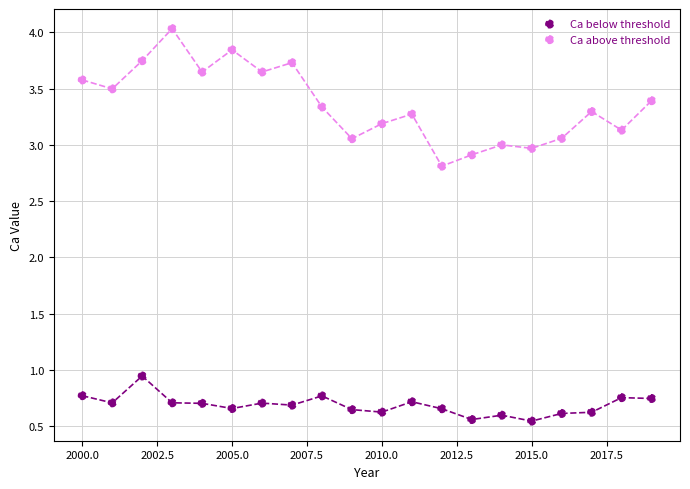

Which series has the largest Y range (max minus min)?

Ca above threshold